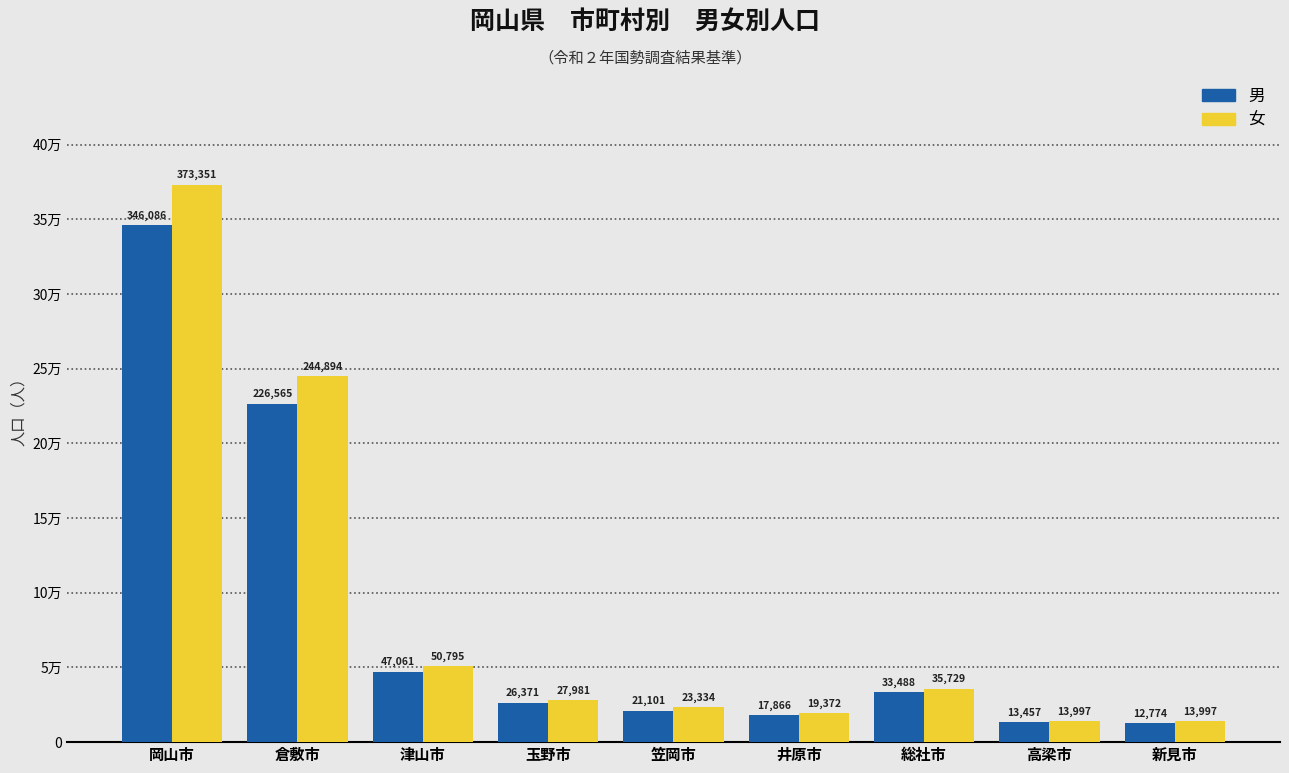

The 男 series shows 316683 at 倉敷市. True or false?

False